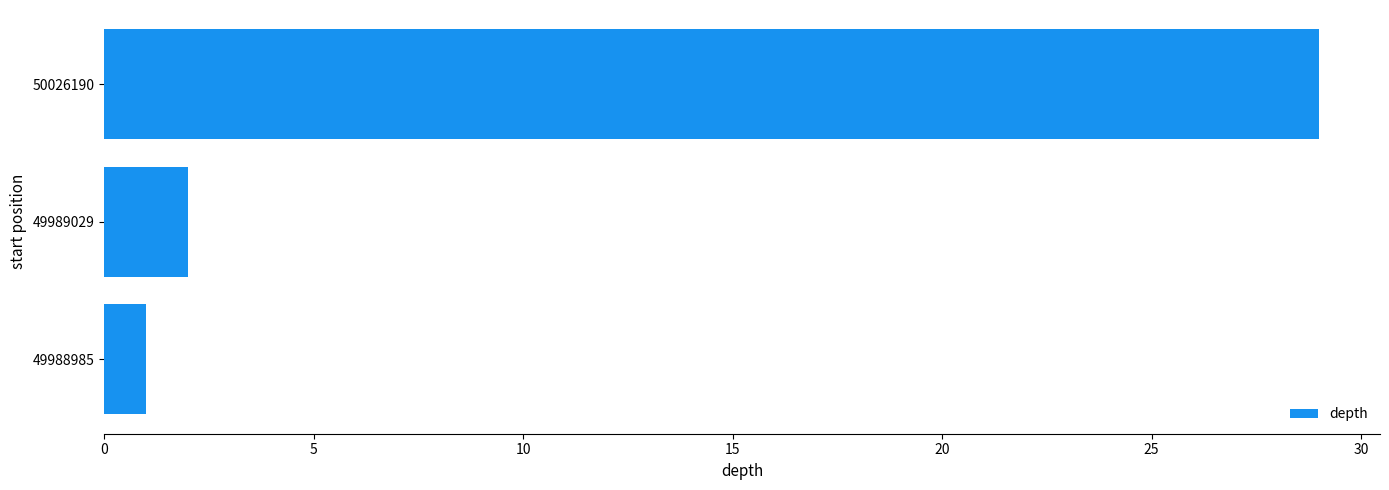

Where is the data nearest to the value 15?

49989029